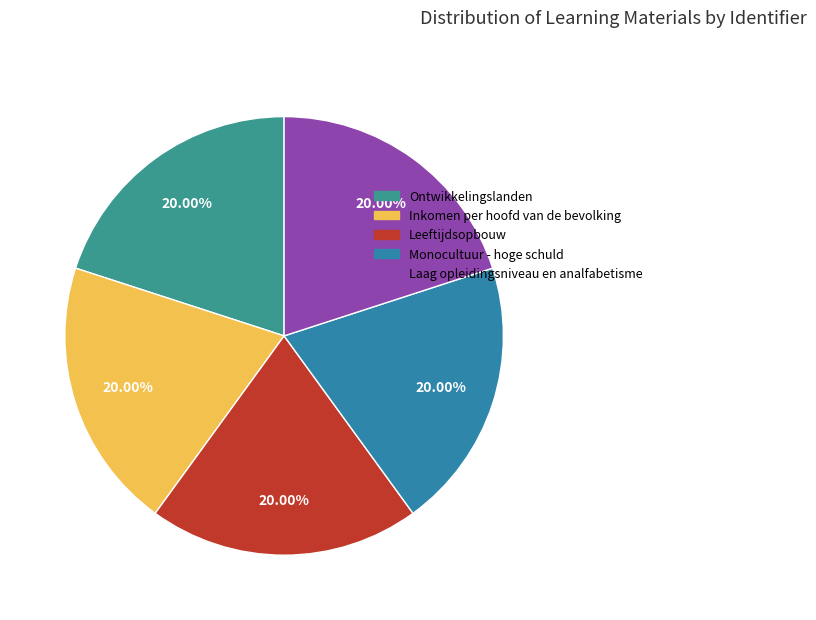

How many segments does this pie chart have?

5